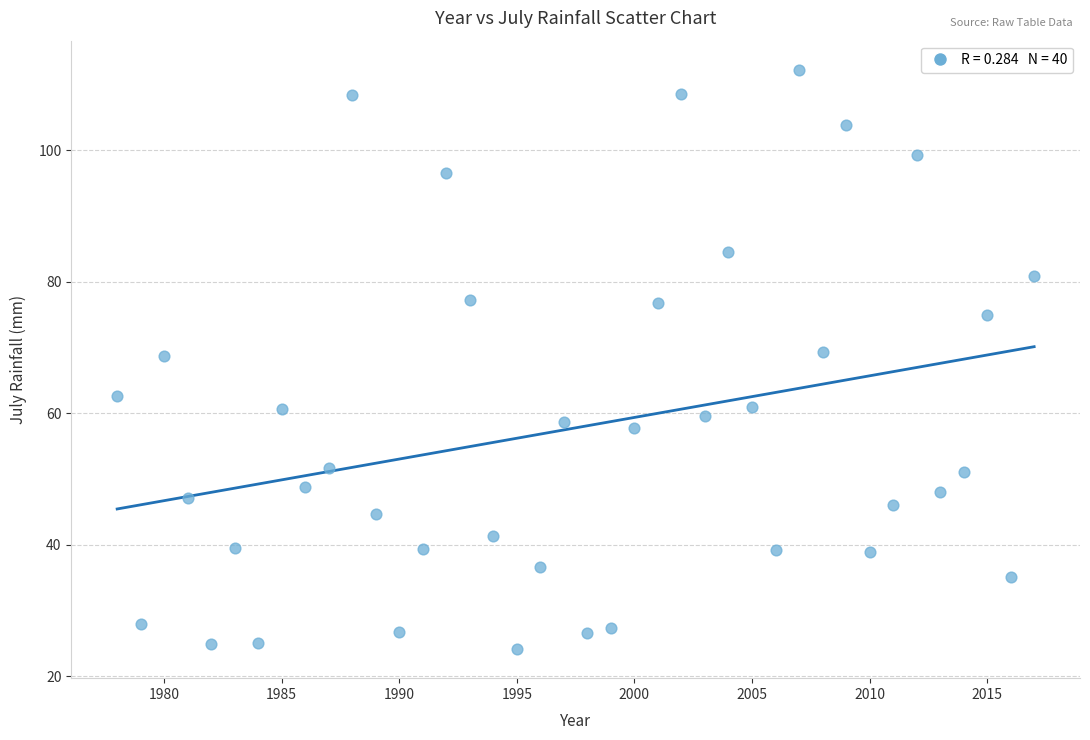

What is the range of X values (max minus min)?

39.0